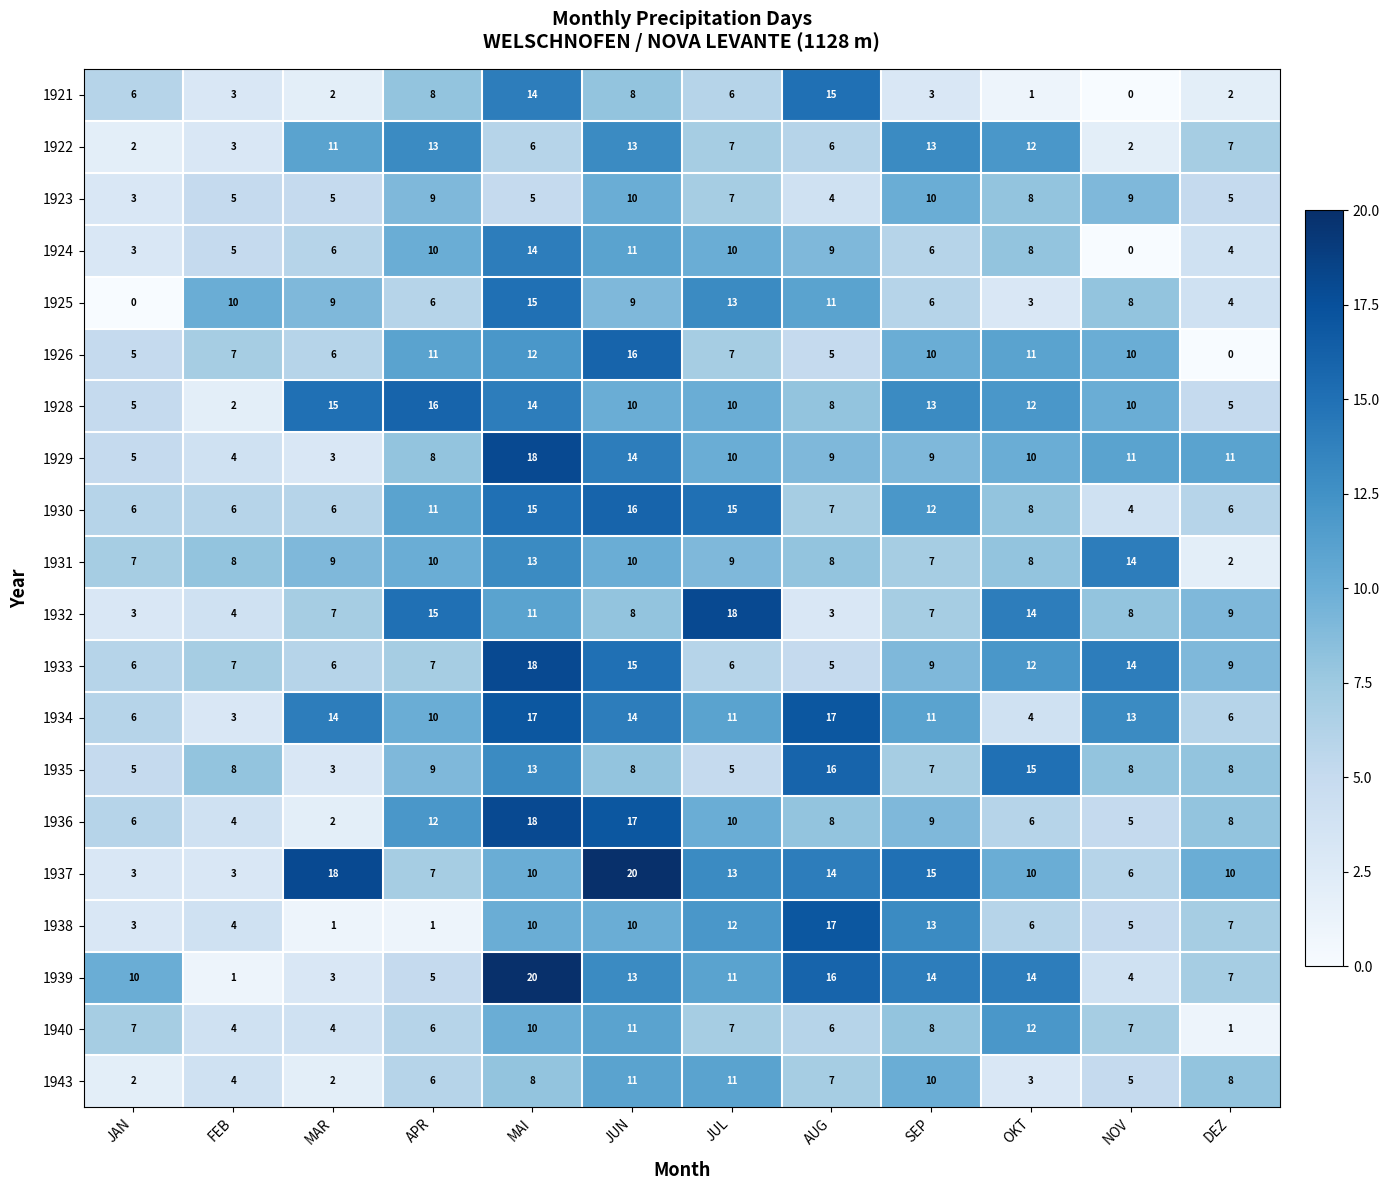

The value of 1931 at SEP is 3. True or false?

False